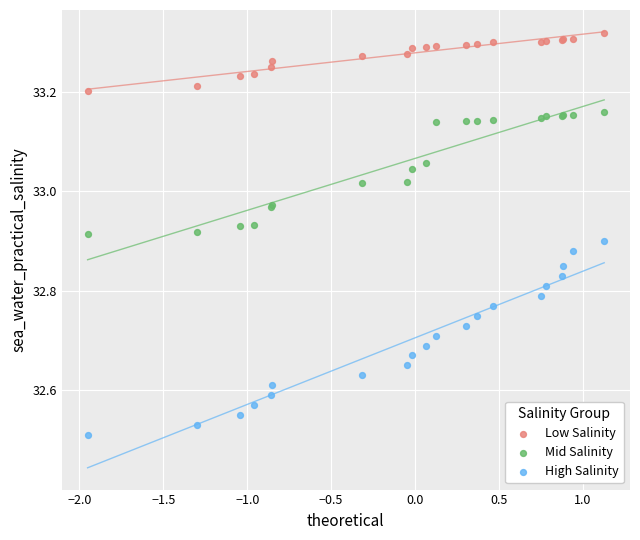

Which series has the widest spread of Y values?

High Salinity